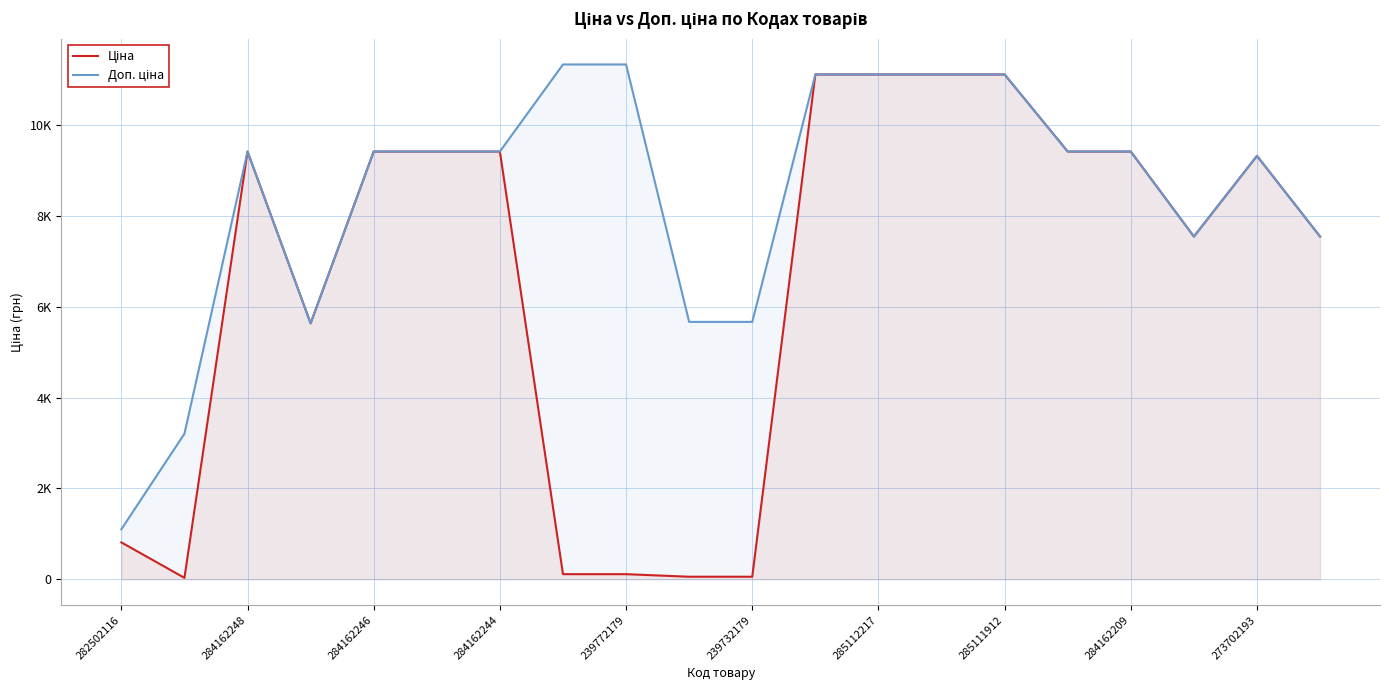

Which series has the widest spread of values?

Ціна